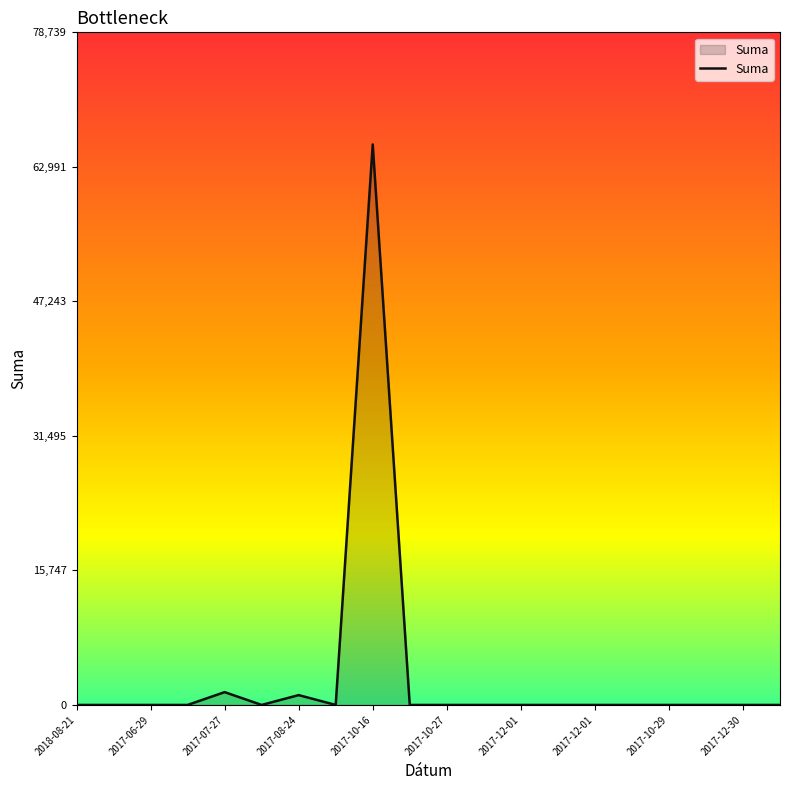

What is the difference between the maximum and minimum values?

65616